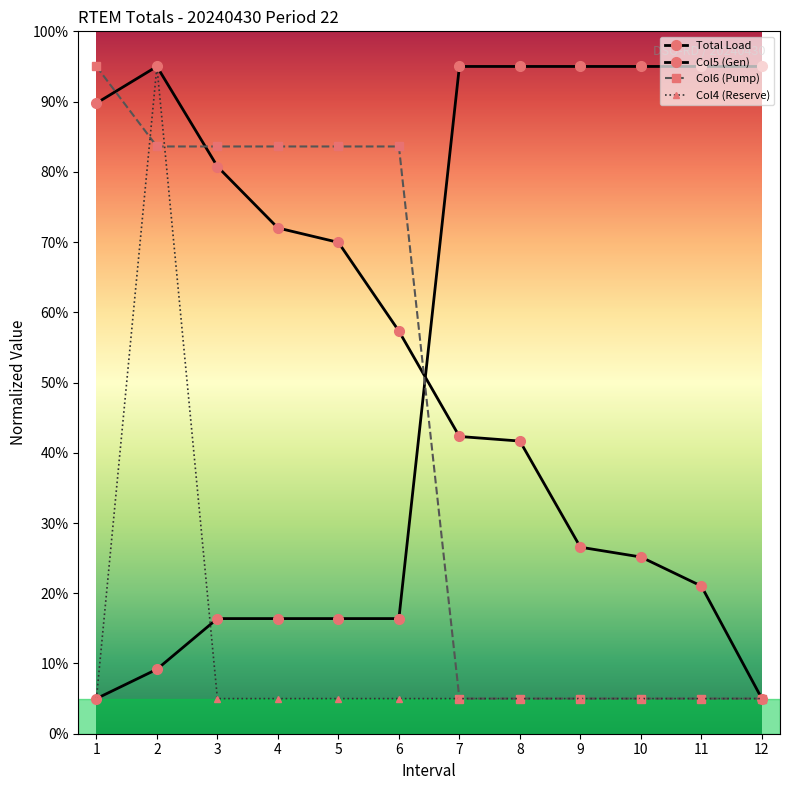

How many values in the Total Load series exceed 57?

6